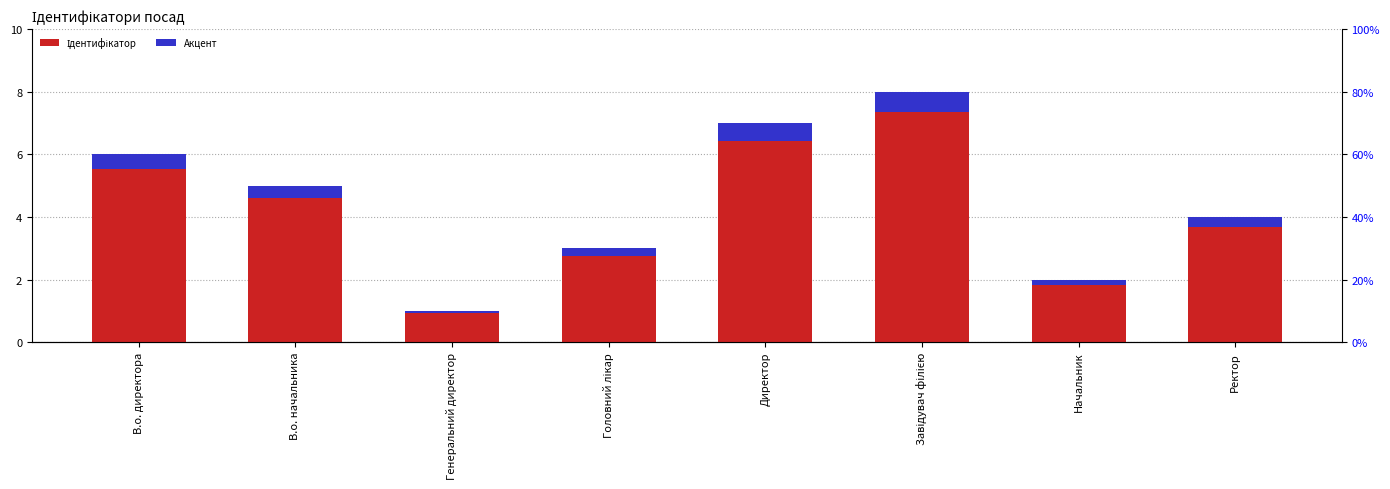

How many values in the Ідентифікатор series are below 5?

4